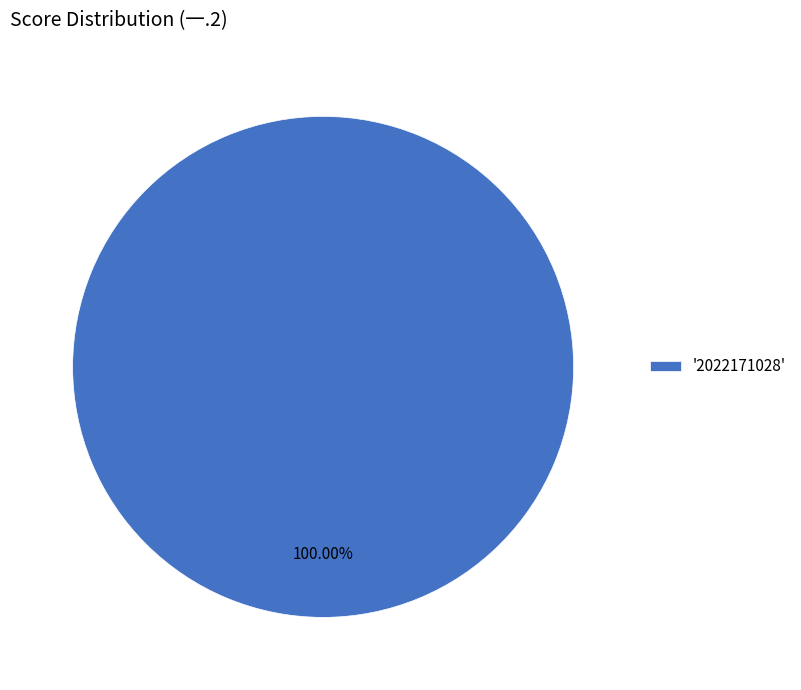

Which category accounts for the majority?

'2022171028'